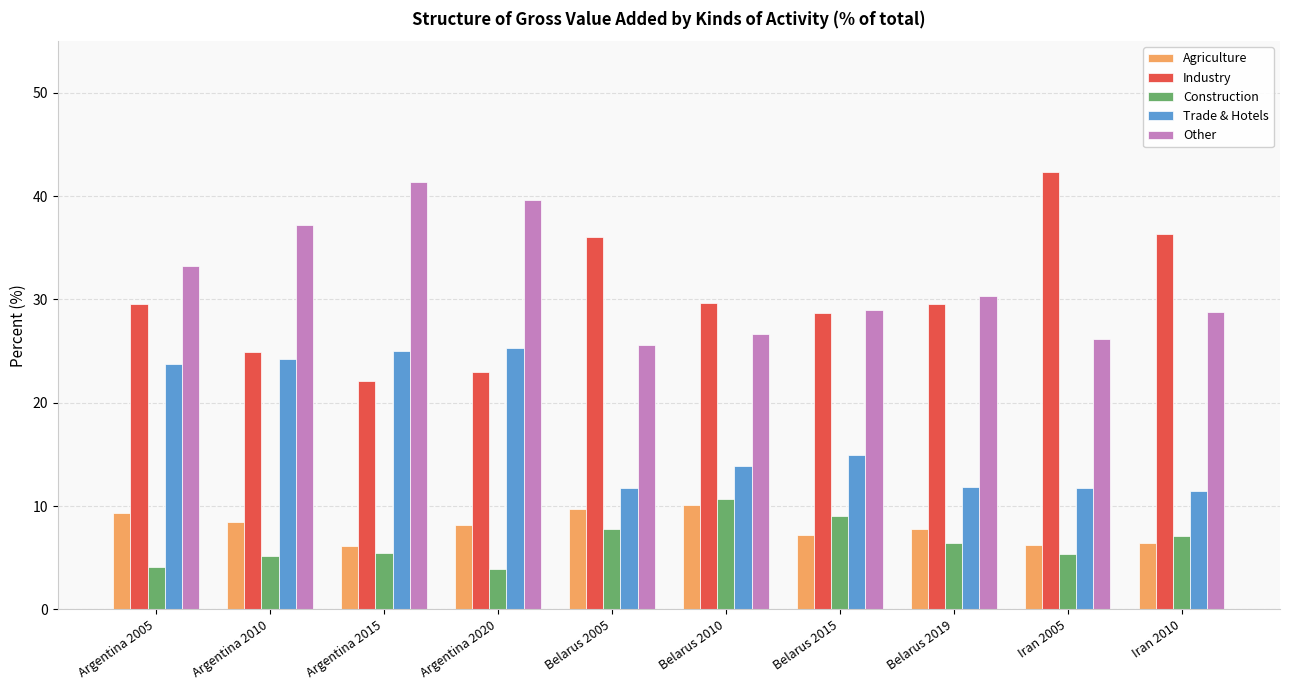

How many categories are shown in the chart?

10